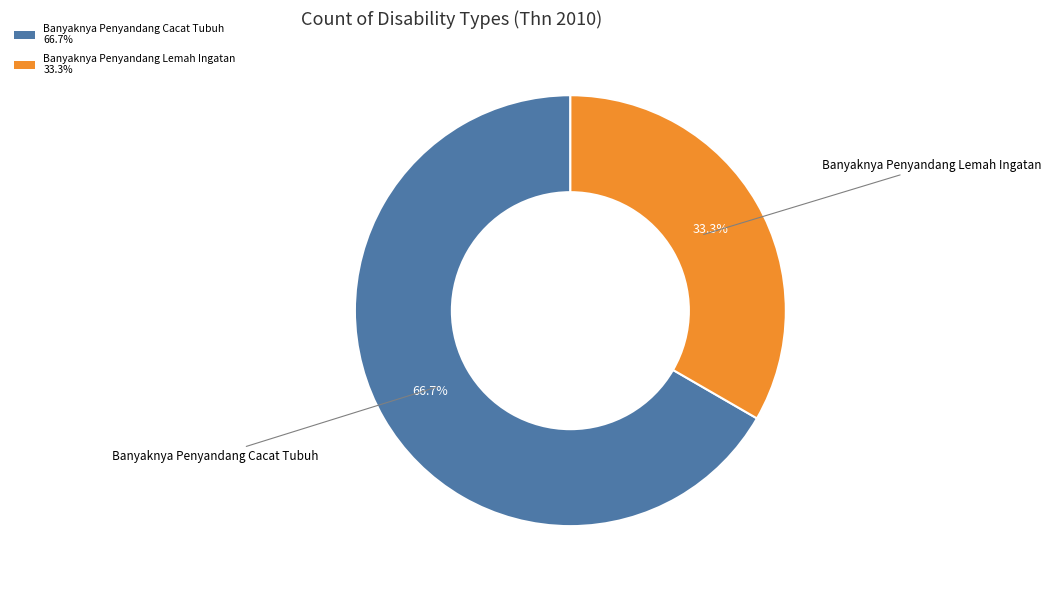

Do Banyaknya Penyandang Cacat Tubuh 66.7% and Banyaknya Penyandang Lemah Ingatan 33.3% together represent more than half of the pie?

Yes